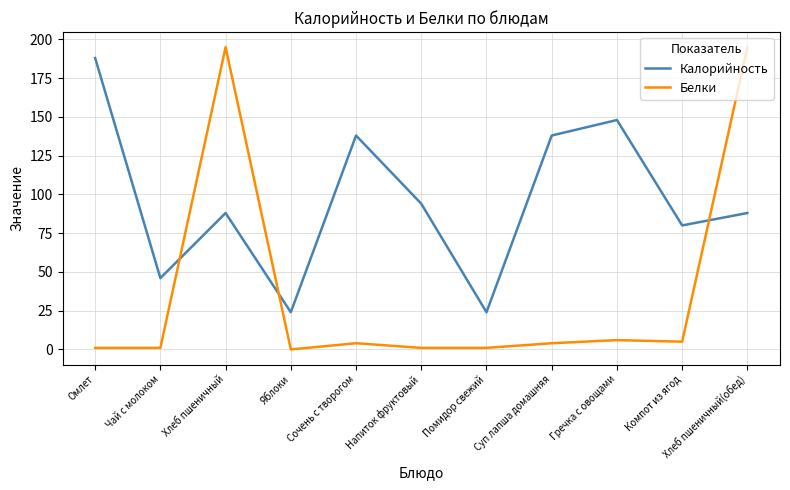

What is the sum of all Белки values?

413